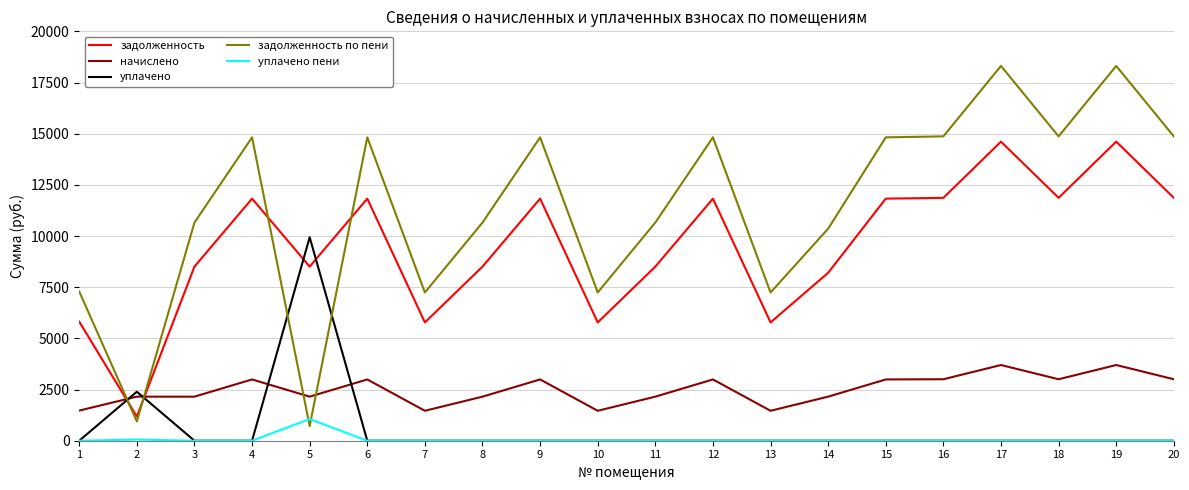

True or false: начислено and задолженность по пени intersect in this chart.

True